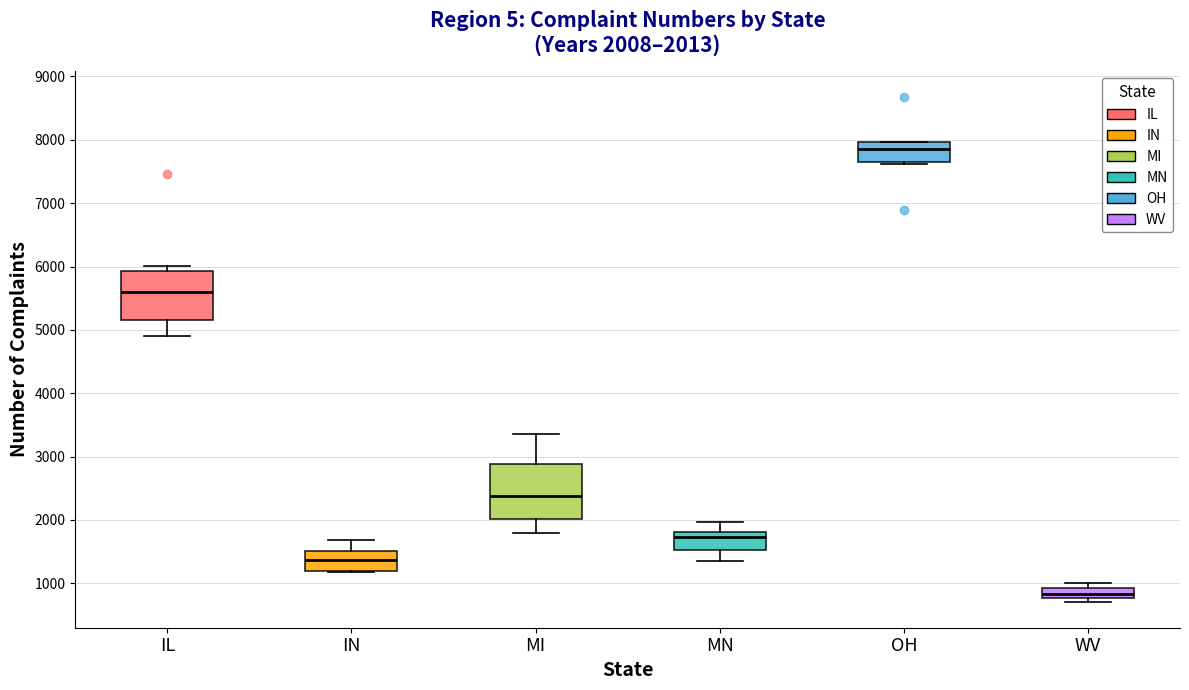

Which box has the highest median line?

OH